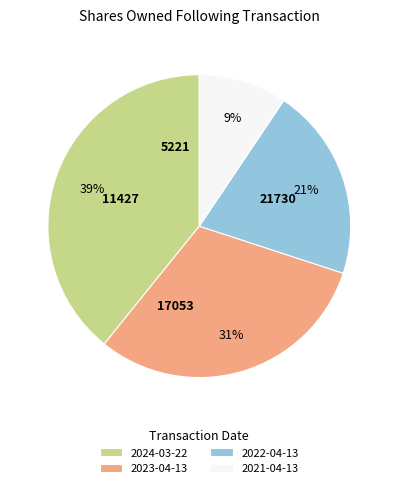

To the nearest percent, what percentage of the pie is 2021-04-13?

9%